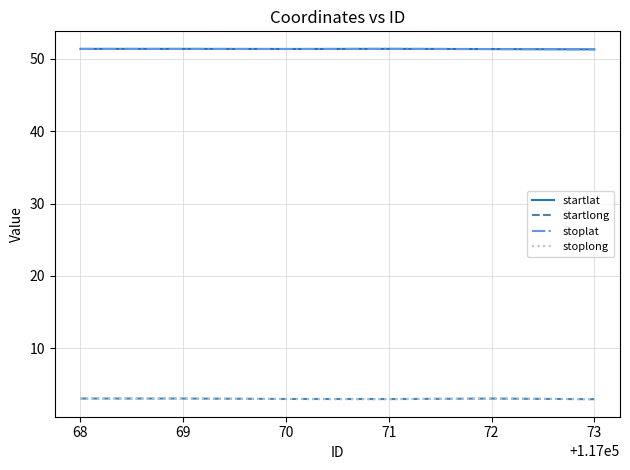

What is the total value across all series at 72?

108.8